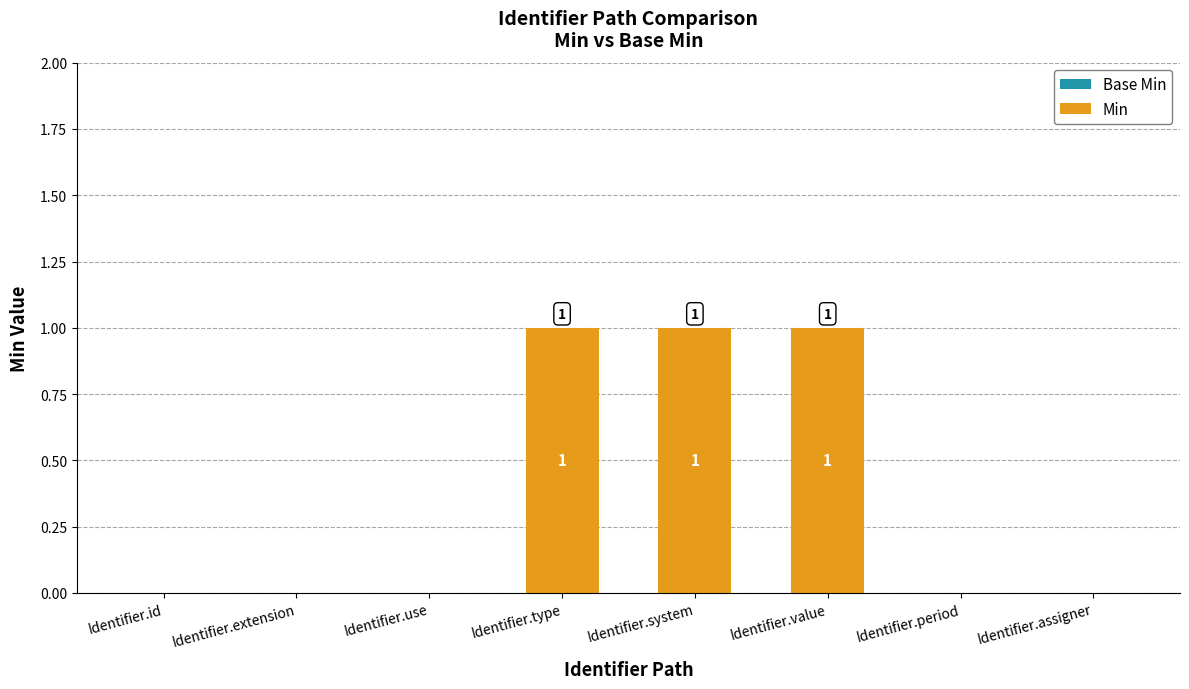

The chart shows a value of 0 at Identifier.extension. True or false?

True